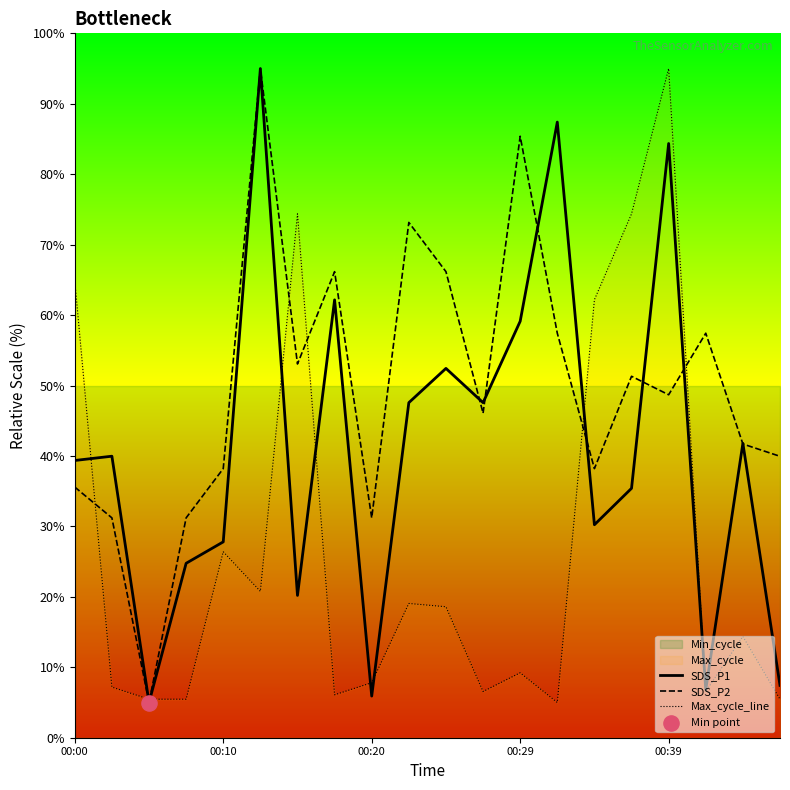

Which series reaches the maximum Y coordinate?

SDS_P1